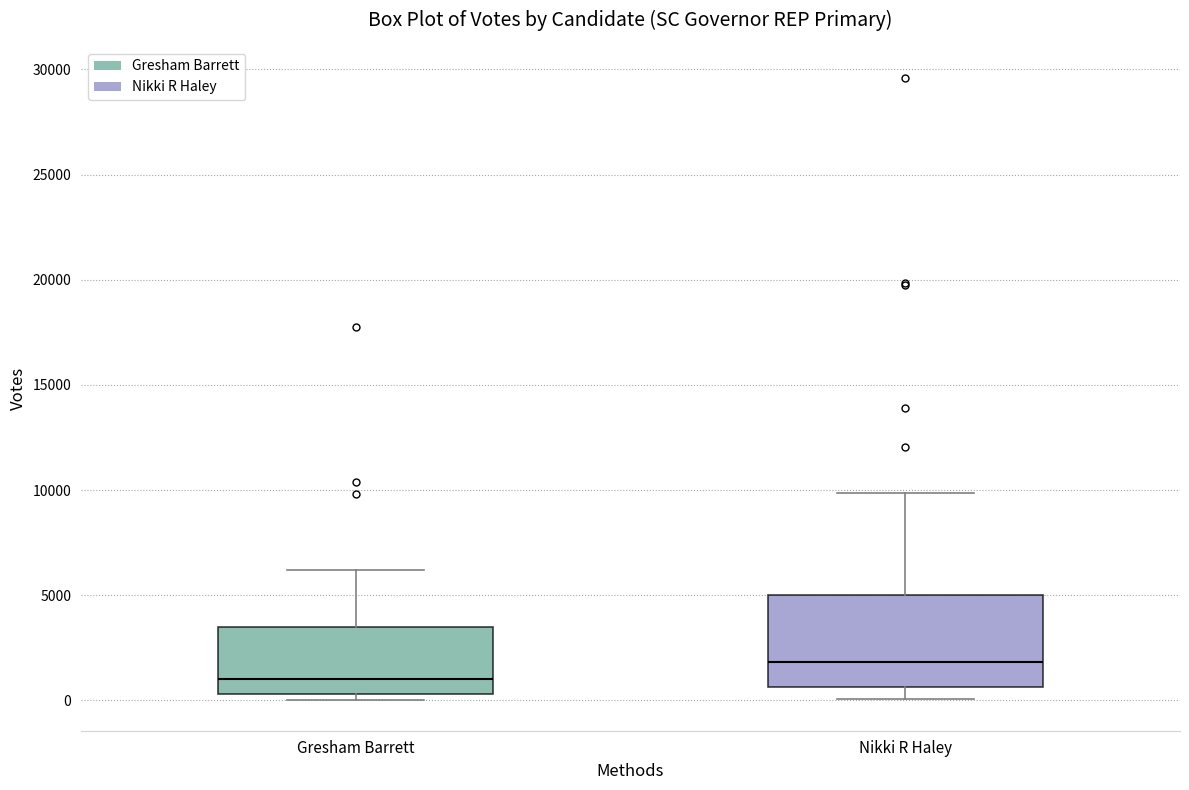

Which box is the tallest, from its lower edge to its upper edge?

Nikki R Haley